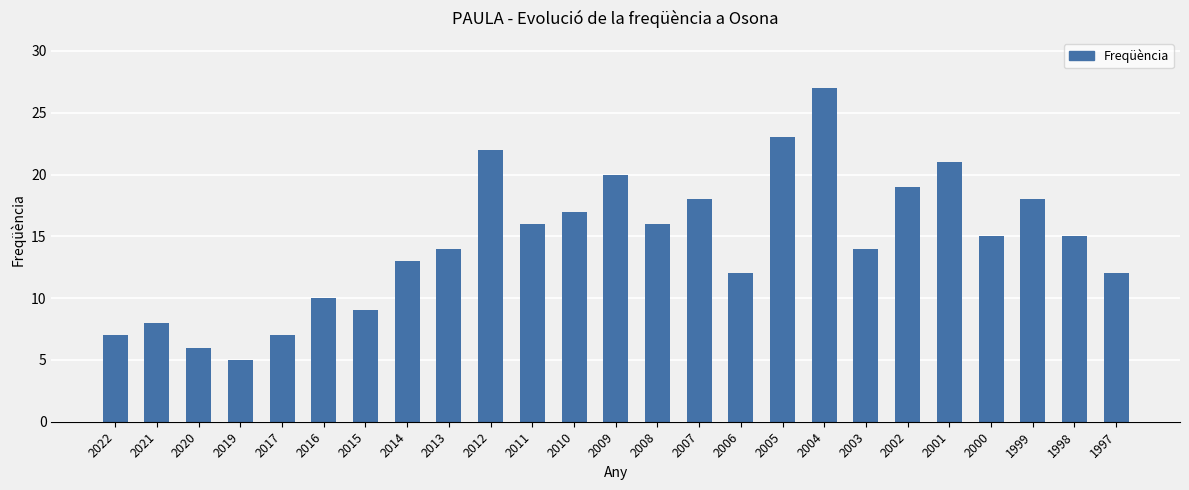

How many values are below 15?

12